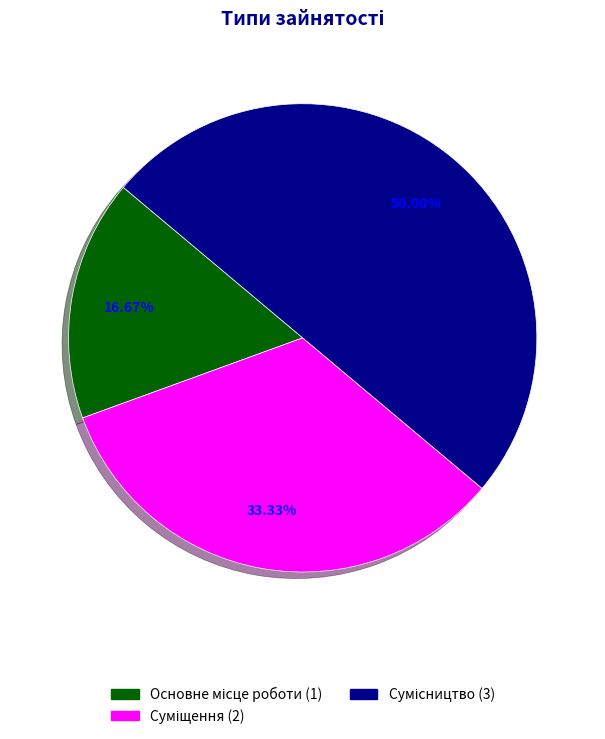

How many slices are in this pie chart?

3